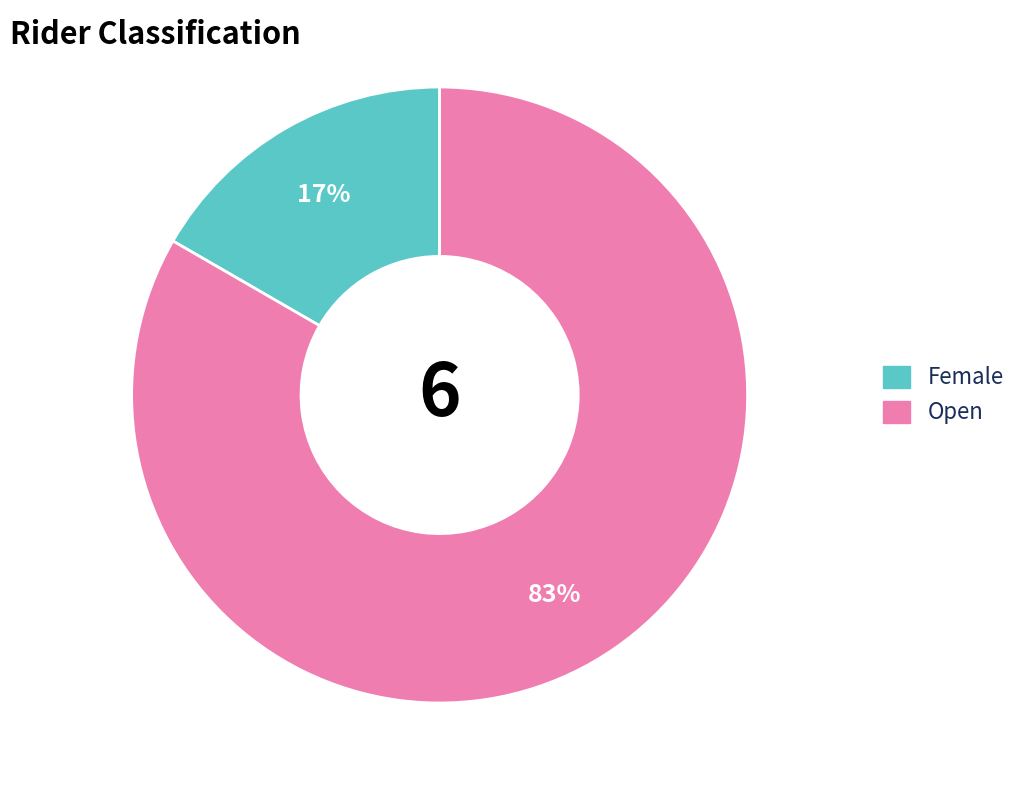

True or false: Female accounts for 9% of the total.

False